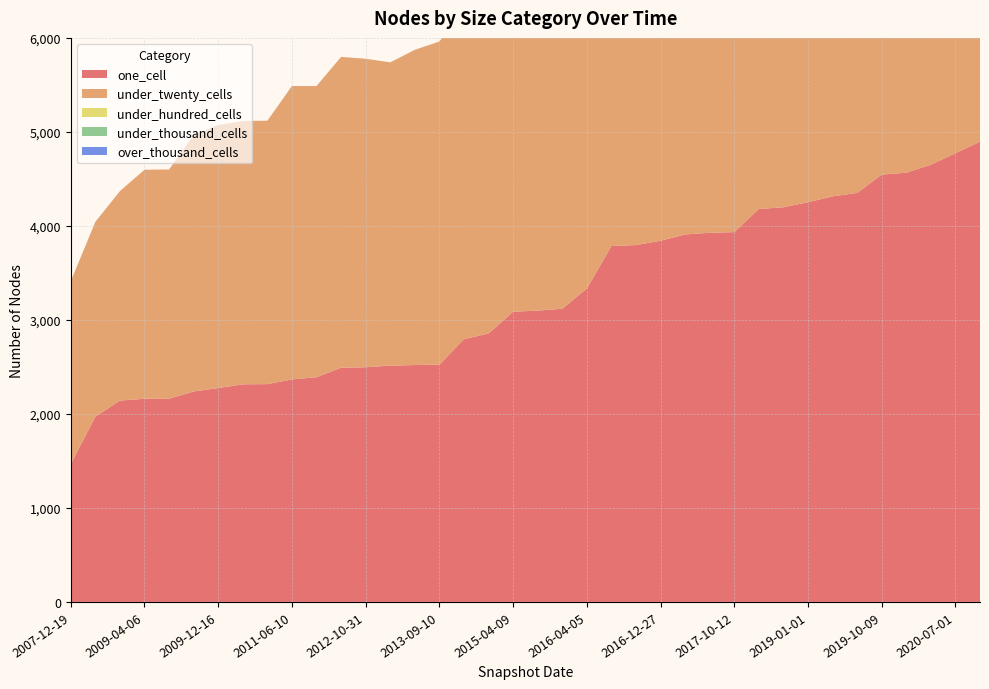

Where does the under_twenty_cells series first go above 3706?

2015-10-01